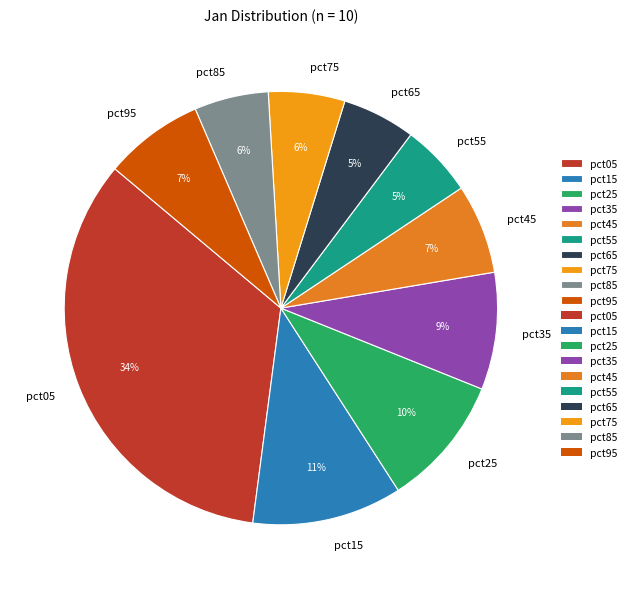

To the nearest percent, what is the average slice percentage?

10%